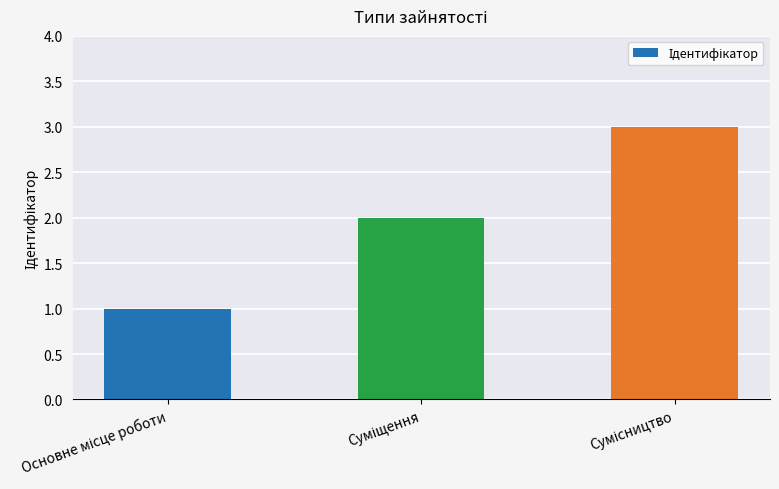

What is the greatest value displayed?

3